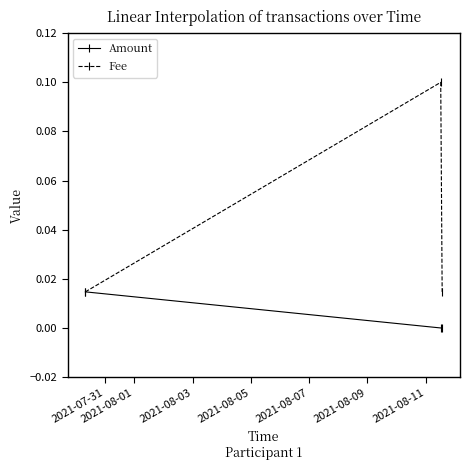

Rank the series by their average value, from lowest to highest.

Amount, Fee